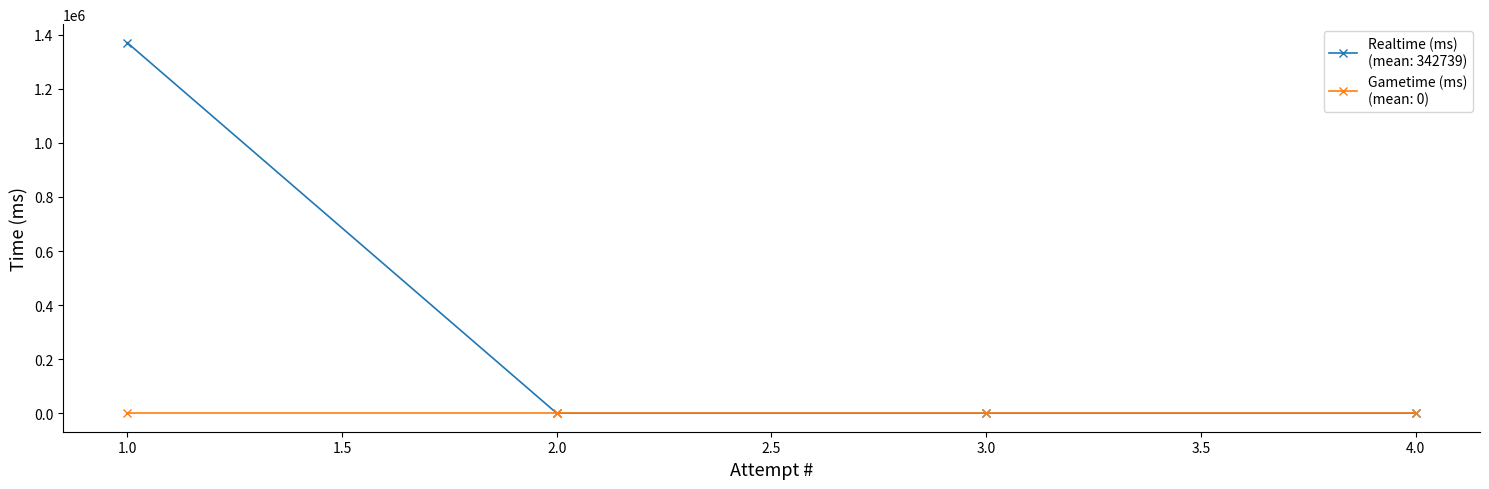

At which category is the sum across all series the highest?

1.0